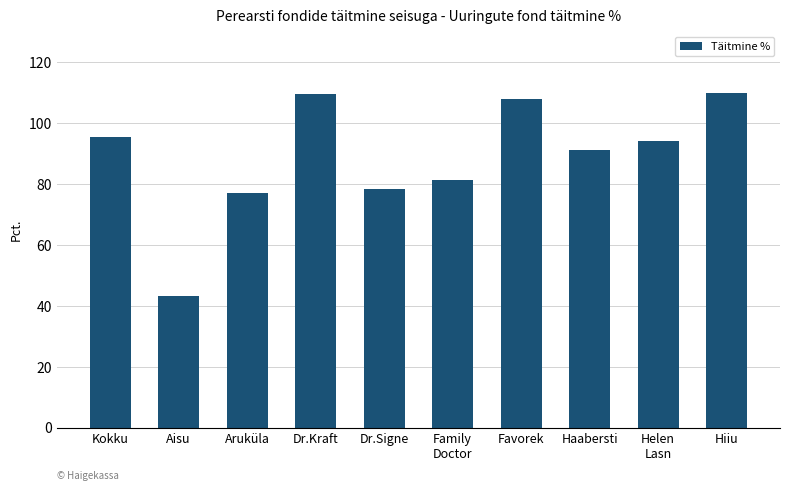

How many data points are less than 94?

5